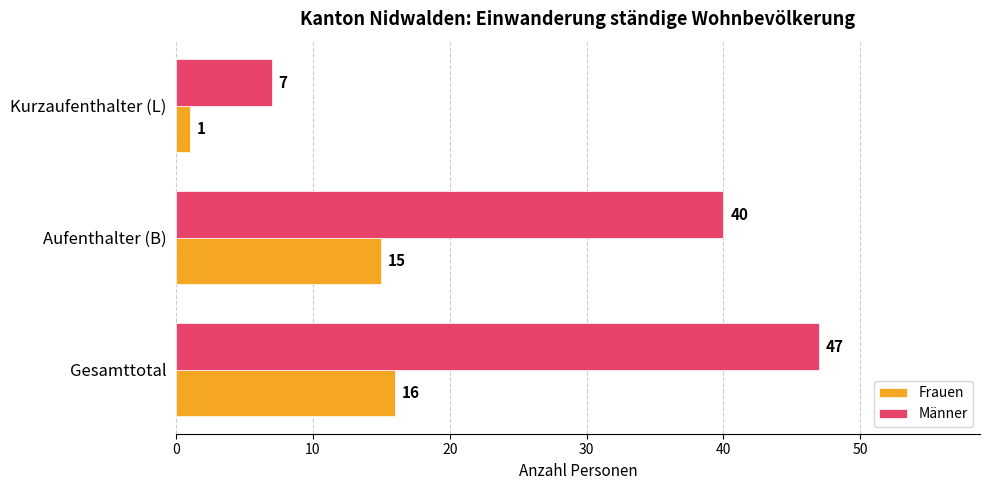

Where is Männer nearest to the value 27?

Aufenthalter (B)